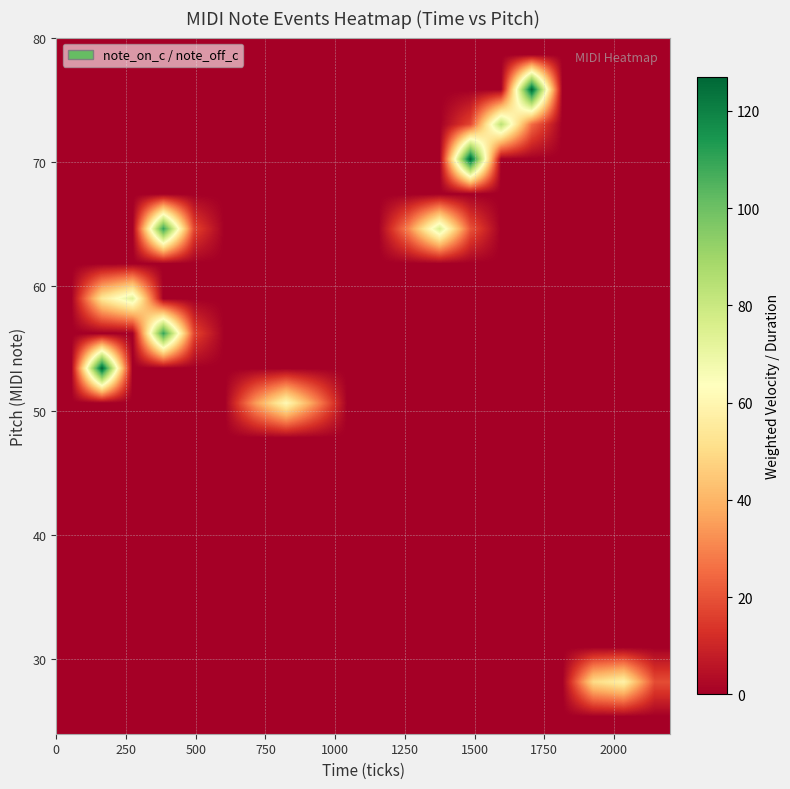

At how many categories does at least one series exceed 125?

3